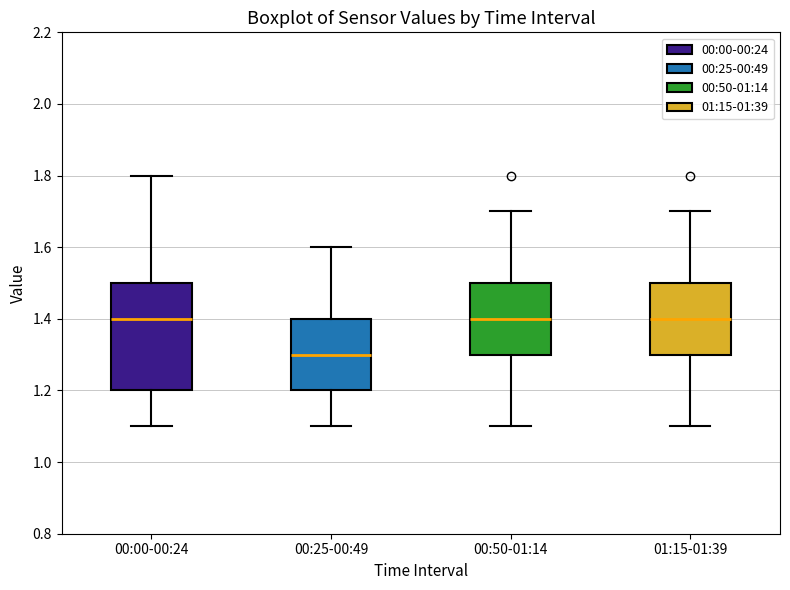

Reading left to right, read every box against the y-axis: the position of its median line, the range the box covers, and the ends of its whiskers. The values are not printed on the chart, so give them approximately, as read against the axis.

00:00-00:24: median 1.4, box 1.2 to 1.5, whiskers 1.1 to 1.8
00:25-00:49: median 1.3, box 1.2 to 1.4, whiskers 1.1 to 1.6
00:50-01:14: median 1.4, box 1.3 to 1.5, whiskers 1.1 to 1.7
01:15-01:39: median 1.4, box 1.3 to 1.5, whiskers 1.1 to 1.7